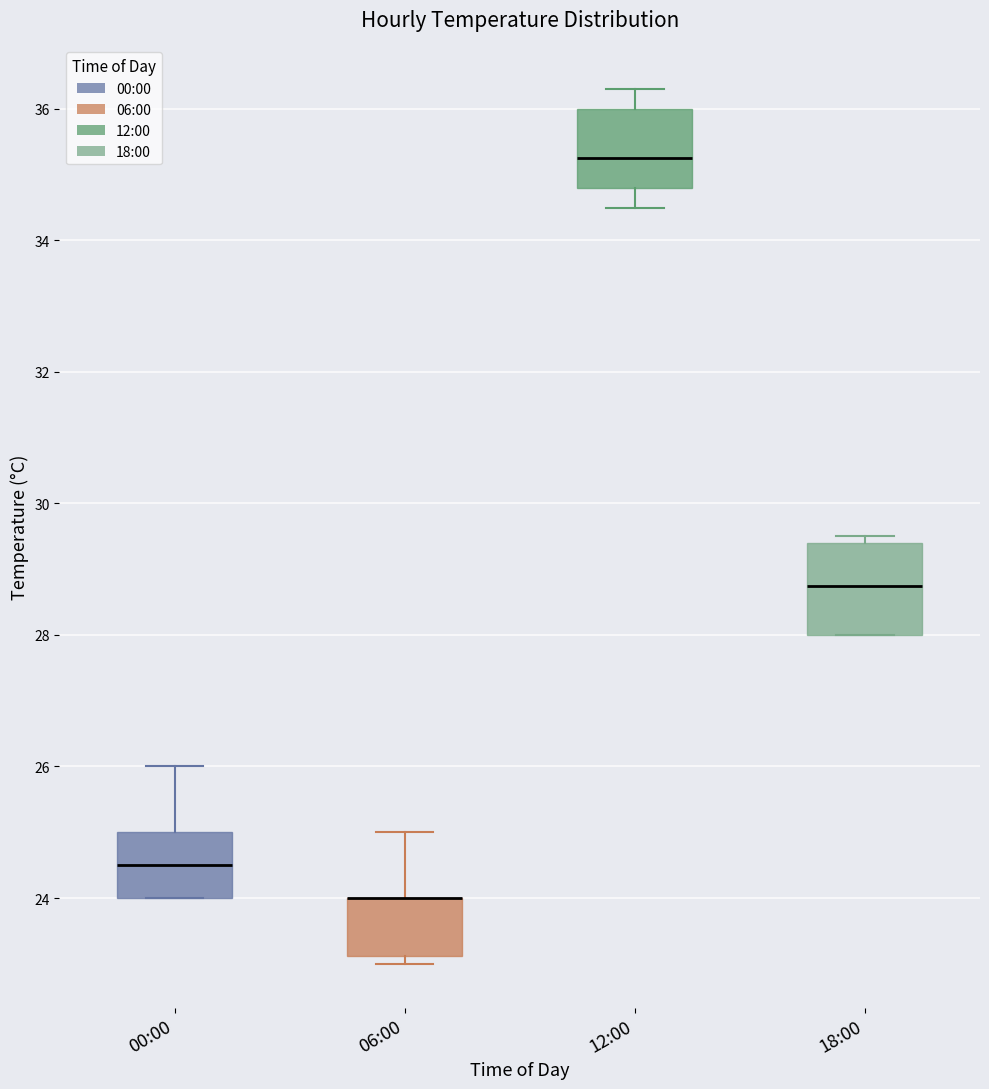

Reading left to right, transcribe this box plot: for each box, give where its median line is, the range the box spans, and where its two whiskers end, as read against the y-axis. The values are not printed on the chart, so give them approximately, as read against the axis.

00:00: median 24.6, box 24.0 to 25.0, whiskers 24.0 to 26.0
06:00: median 24.0 (drawn on the box's upper edge), box 23.2 to 24.0, whiskers 23.0 to 25.0
12:00: median 35.2, box 34.8 to 36.0, whiskers 34.6 to 36.4
18:00: median 28.8, box 28.0 to 29.4, whiskers 28.0 to 29.6